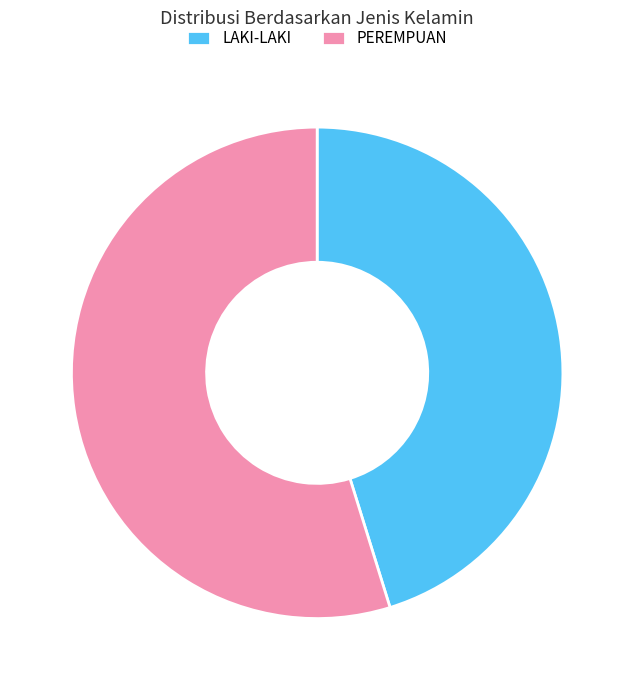

Is it true that LAKI-LAKI is 45% of the pie?

True